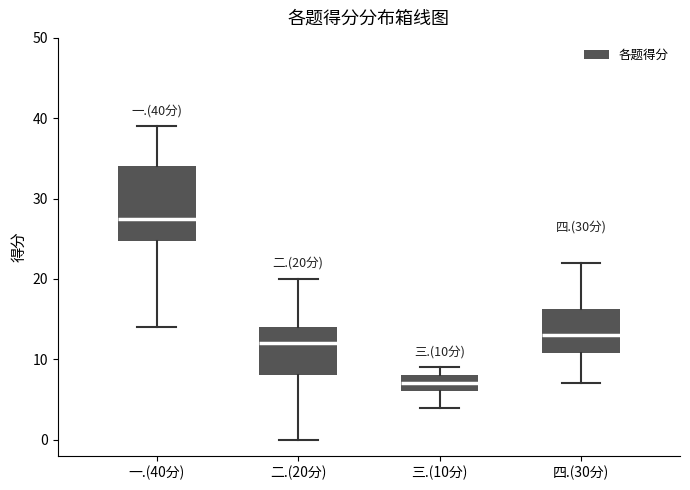

Which box has the highest median line?

一.(40分)